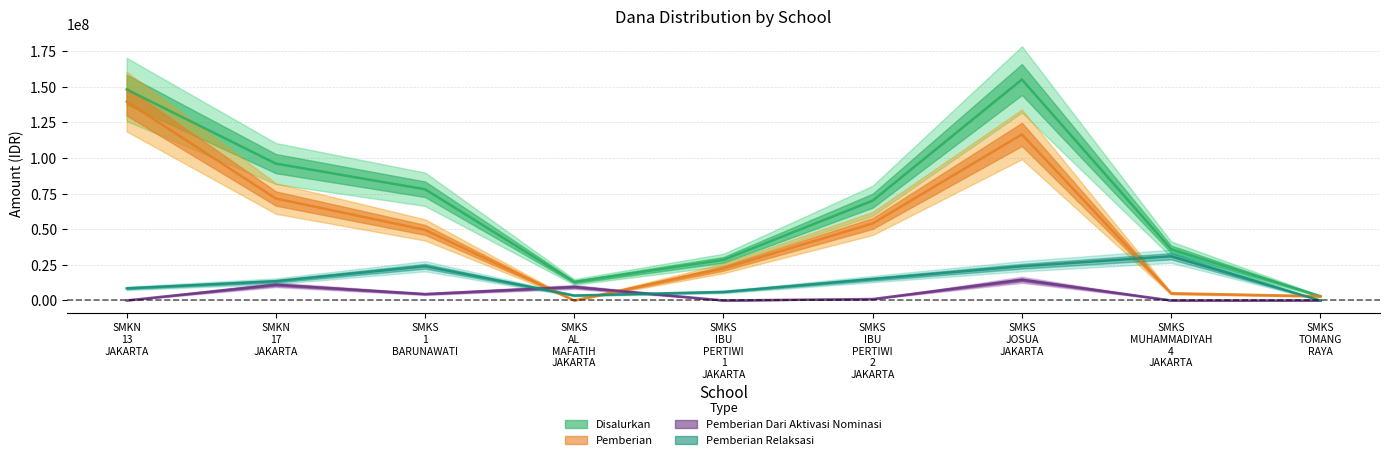

What is the value of the Pemberian Relaksasi point at the 4th from the left?

3500000